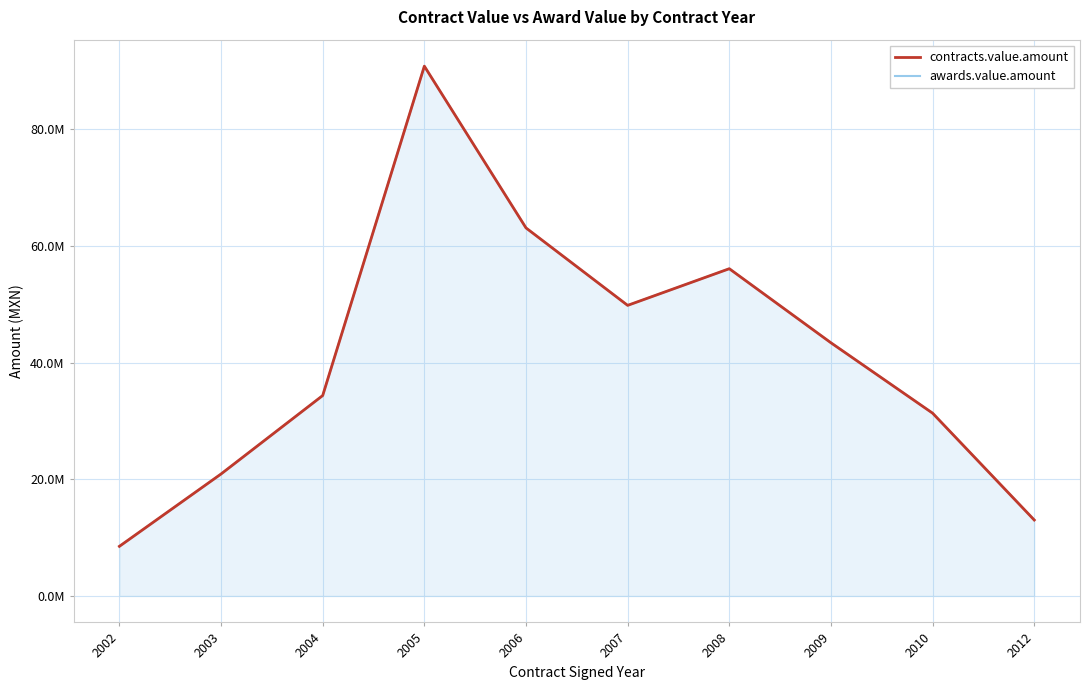

Which label corresponds to the smallest value in the chart?

2002